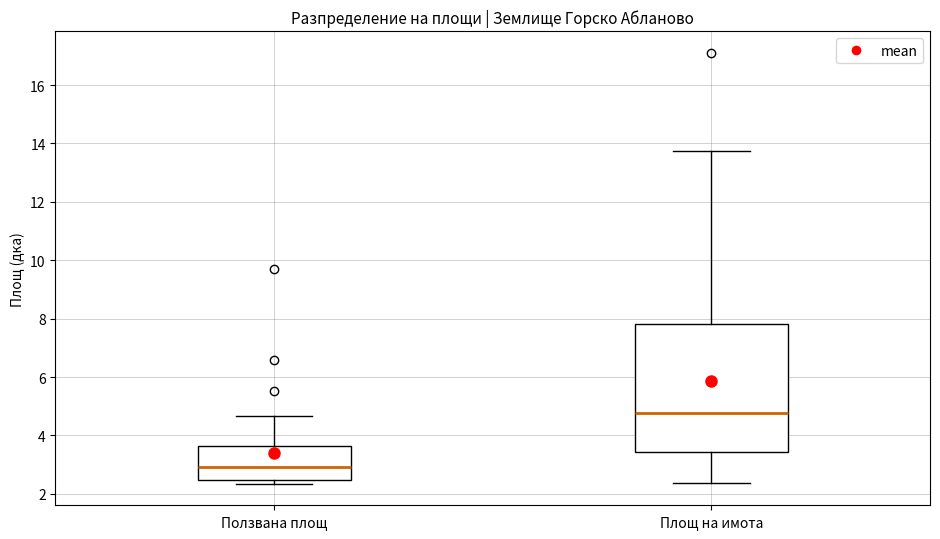

Reading left to right, transcribe this box plot: for each box, give where its median line is, the range the box spans, and where its two whiskers end, as read against the y-axis. The values are not printed on the chart, so give them approximately, as read against the axis.

Ползвана площ: median 3.0, box 2.4 to 3.6, whiskers 2.4 (just below the box's lower edge) to 4.6
Площ на имота: median 4.8, box 3.4 to 7.8, whiskers 2.4 to 13.8